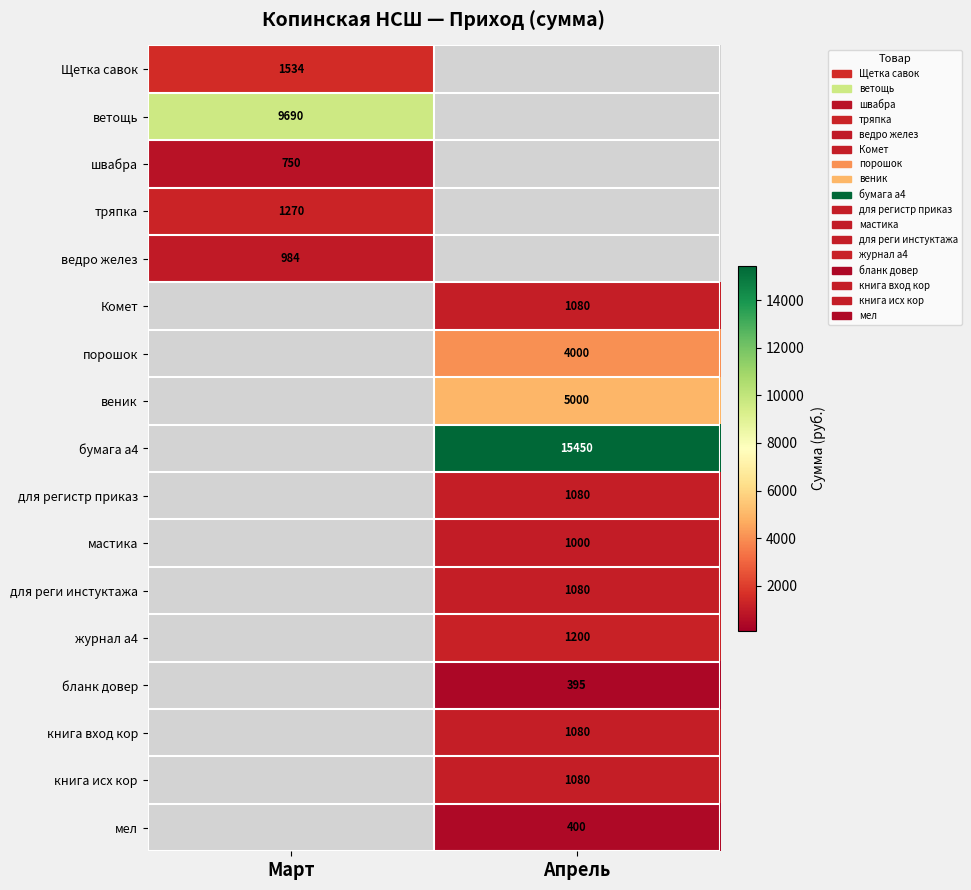

What is the greatest value displayed?

15450